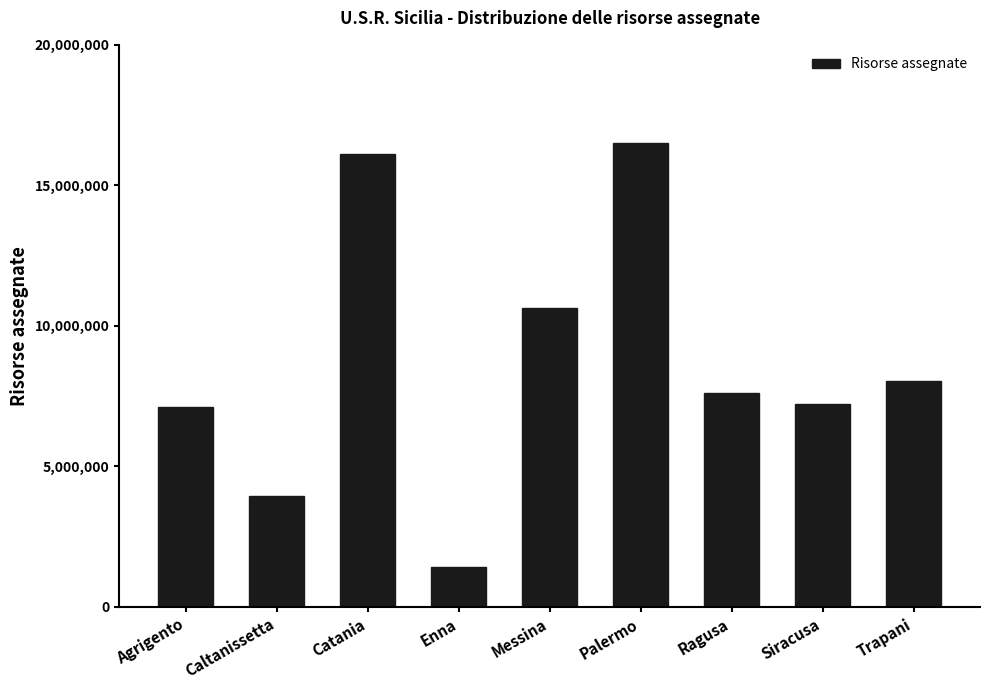

How many bars are there in total?

9